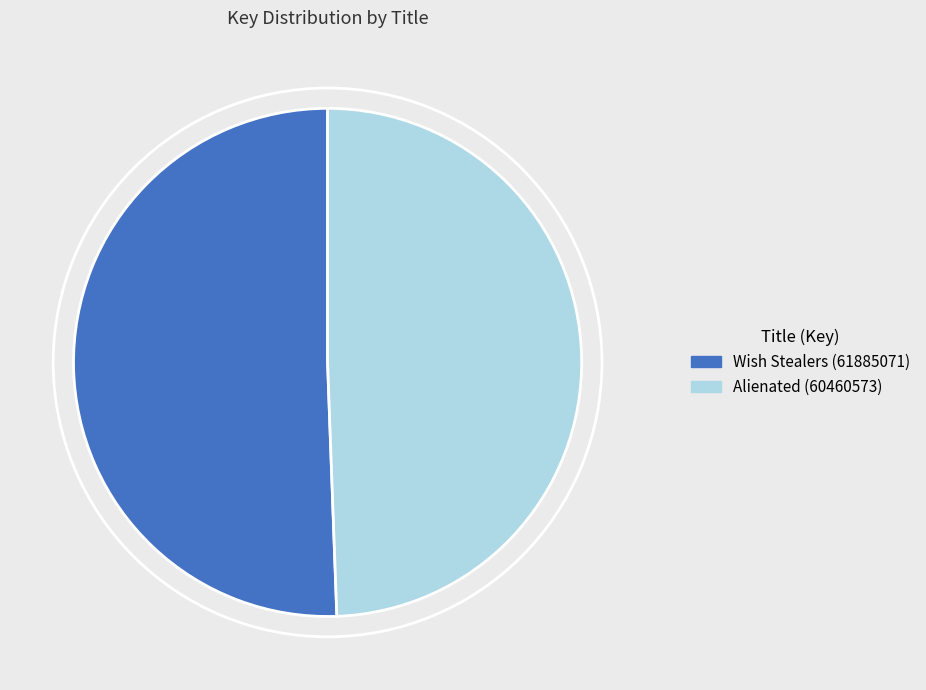

Which slice is the largest?

Wish Stealers (61885071)